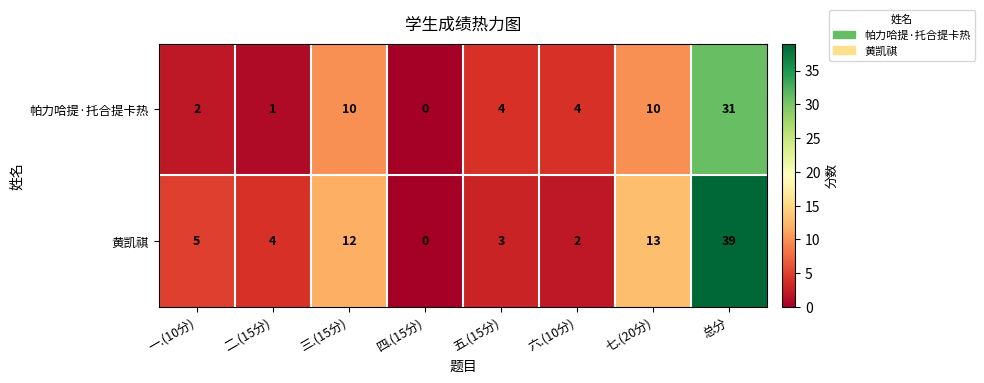

Which category has the highest value across all series?

总分